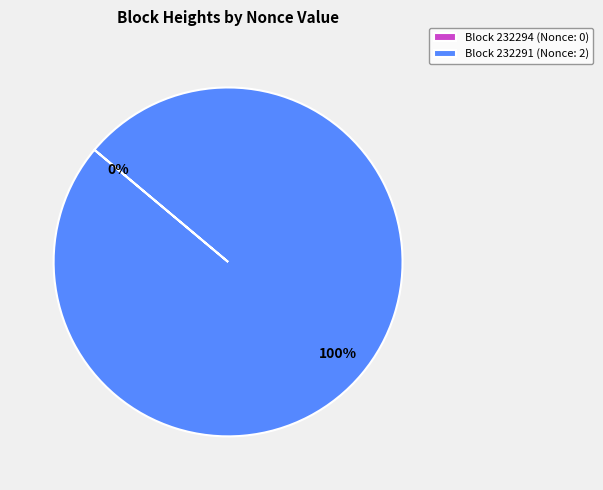

The Block 232291 (Nonce: 2) slice represents 88% of the pie. True or false?

False